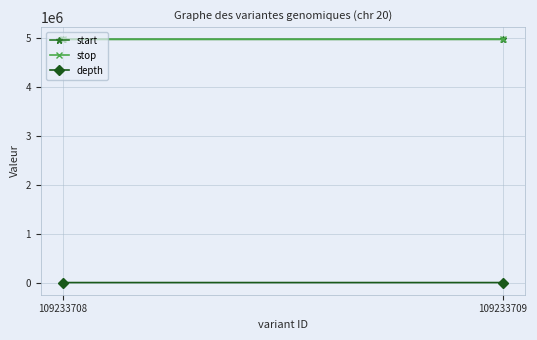

Reading left to right, transcribe all the data shown in this chart.

start: 4970295	4970314
stop: 4970296	4970315
depth: 24	21